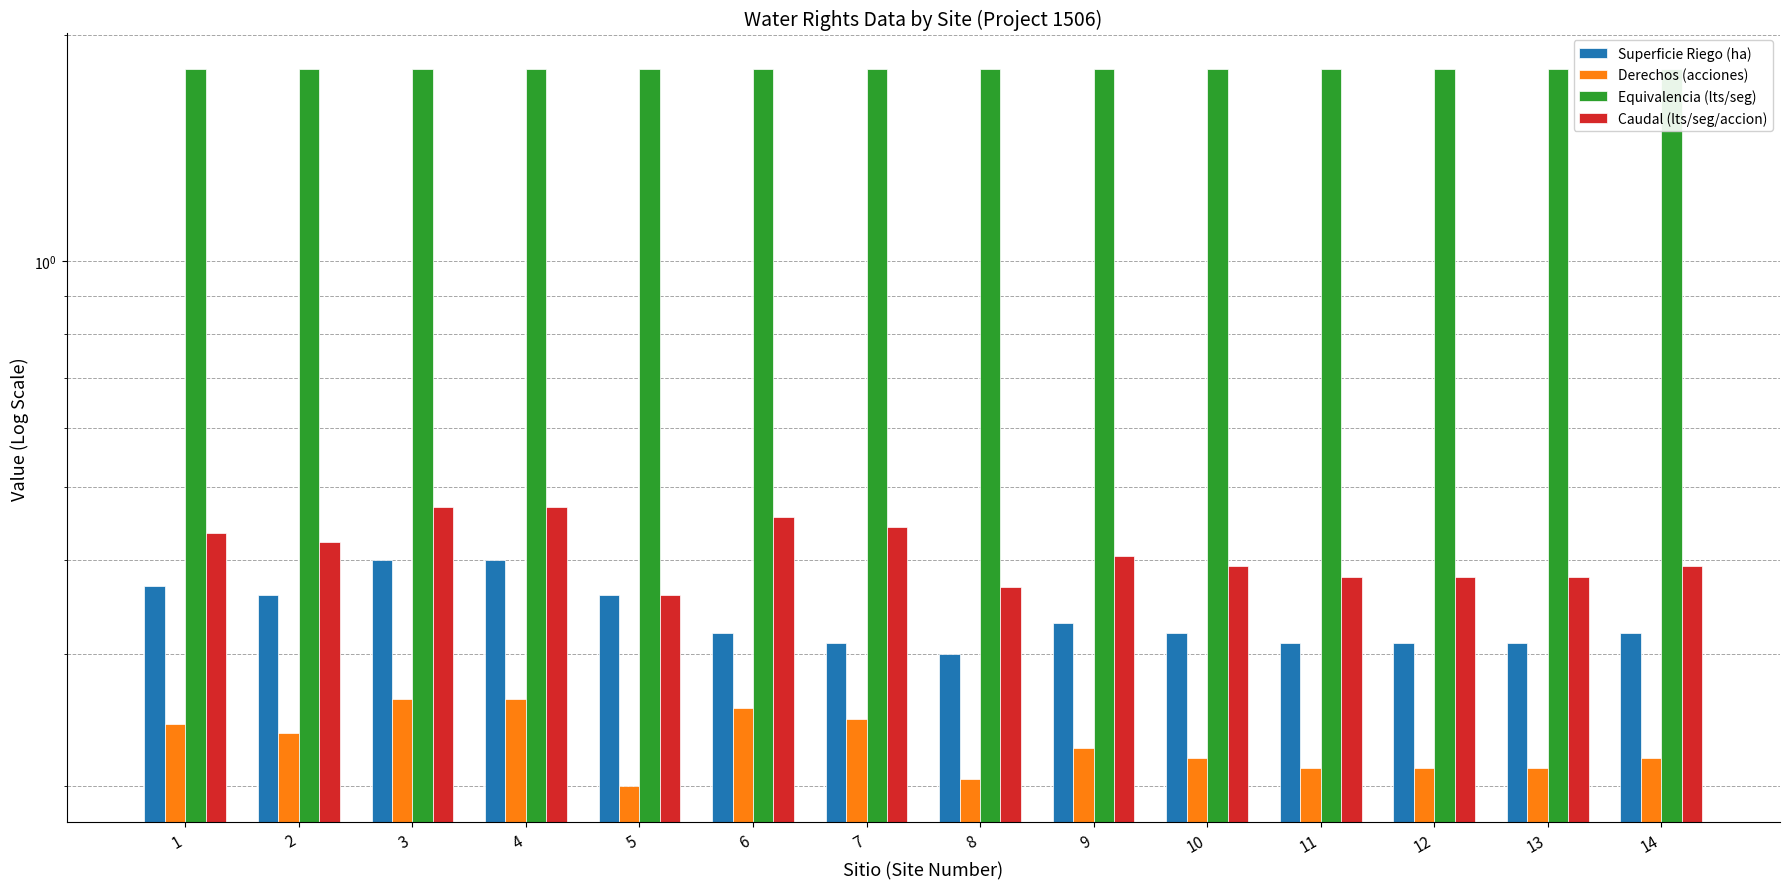

Rank the categories by Derechos (acciones) value from highest to lowest.

3, 4, 6, 7, 1, 2, 9, 10, 14, 11, 12, 13, 8, 5